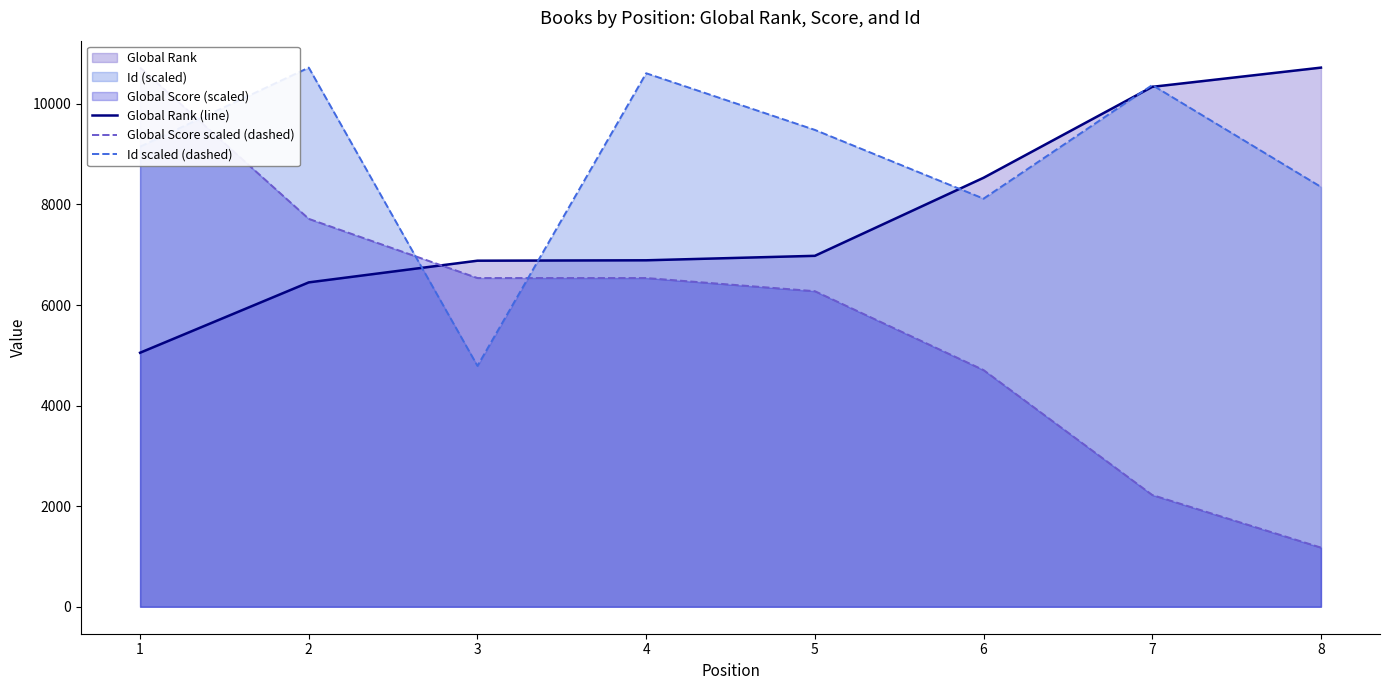

Reading left to right, extract all data points from this chart.

Global Rank (line): 5051.0	6450.0	6881.0	6889.0	6978.0	8530.0	10338.0	10720.0
Global Score scaled (dashed): 10720.0	7713.2	6536.6	6536.6	6275.1	4706.3	2222.4	1176.6
Id scaled (dashed): 9148.4	10720.0	4789.2	10608.1	9481.7	8114.7	10373.1	8348.2